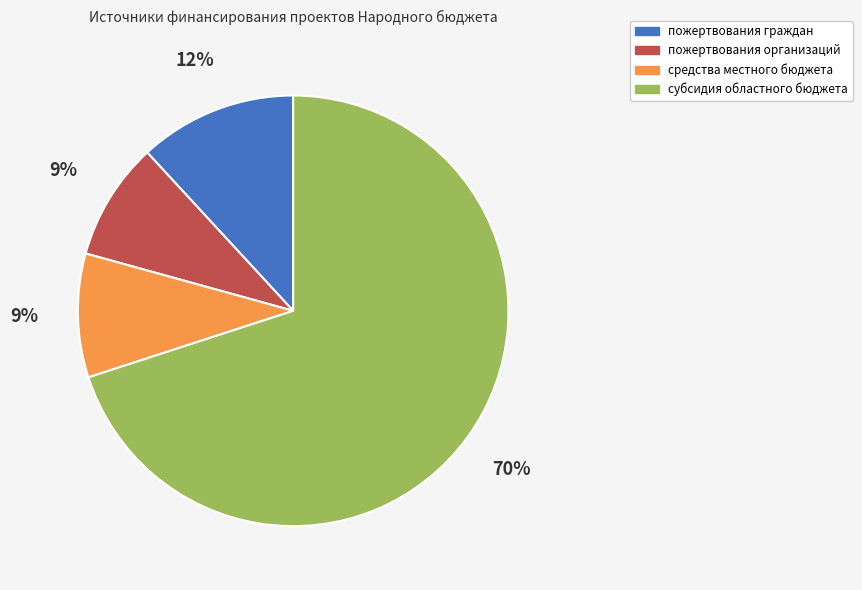

To the nearest percent, what is the combined percentage of пожертвования граждан and пожертвования организаций?

21%